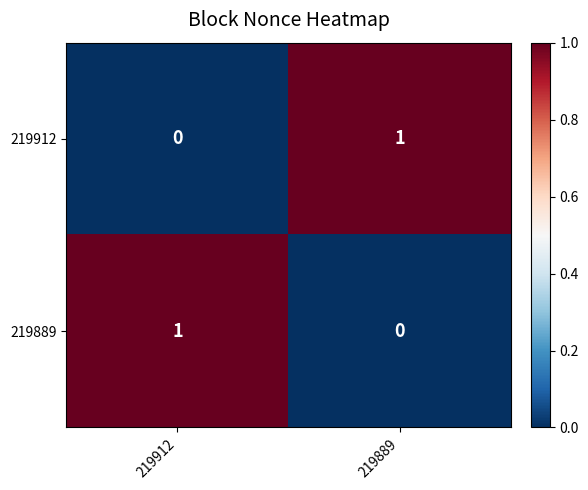

At which label is 219912 closest to 0?

219912